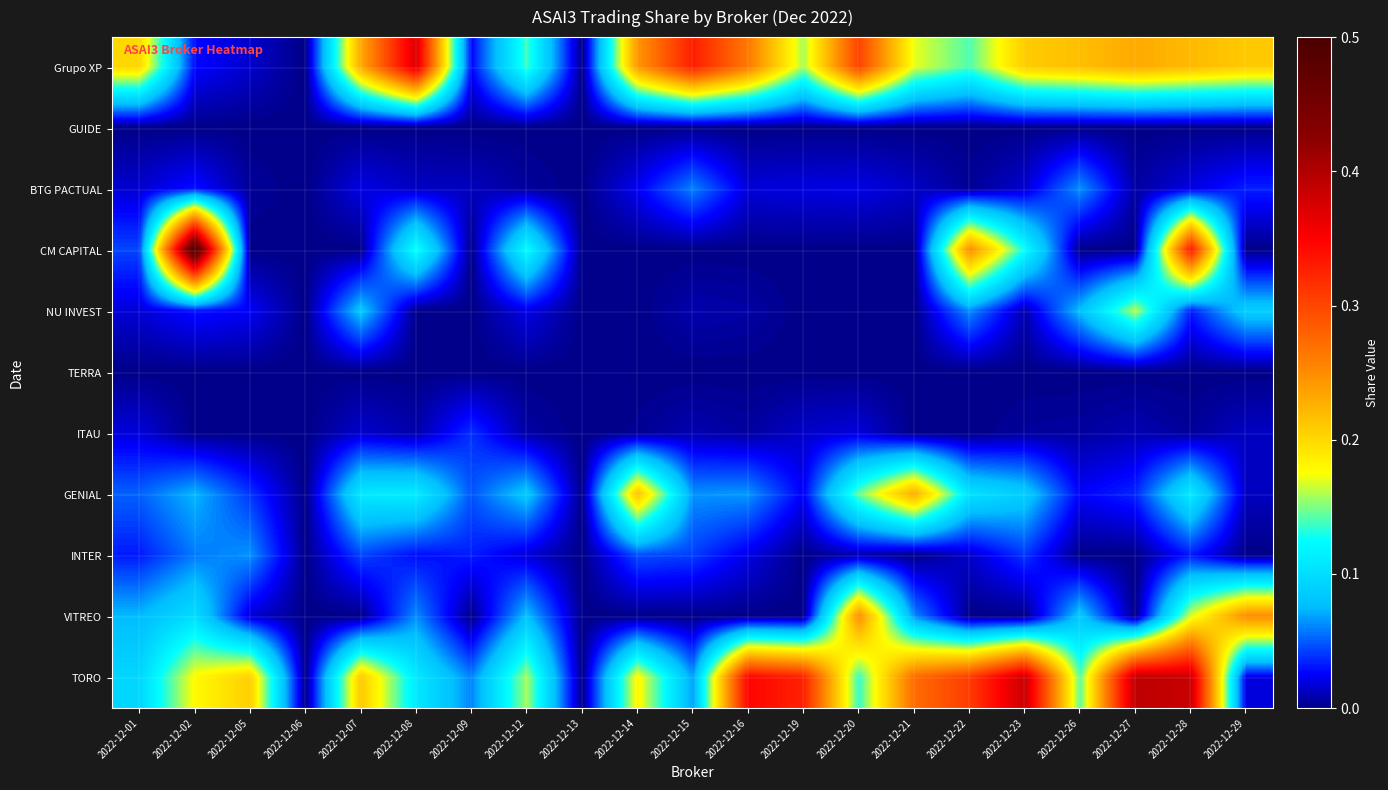

Rank the series at 2022-12-07 from highest to lowest value.

Grupo XP, TORO, GENIAL, NU INVEST, INTER, BTG PACTUAL, ITAU, GUIDE, CM CAPITAL, TERRA, VITREO